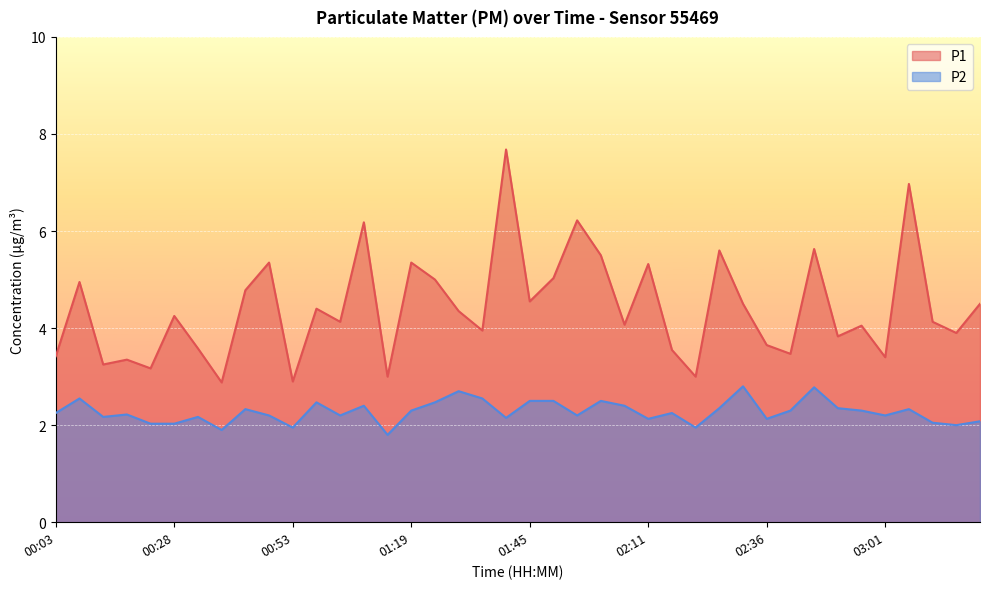

What is the spread (max minus min) of values at 01:51?

2.5